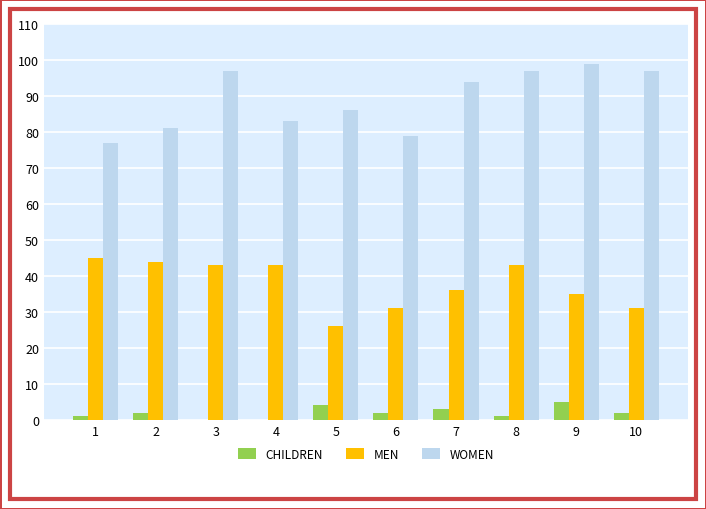

What is the sum of all WOMEN values?

890